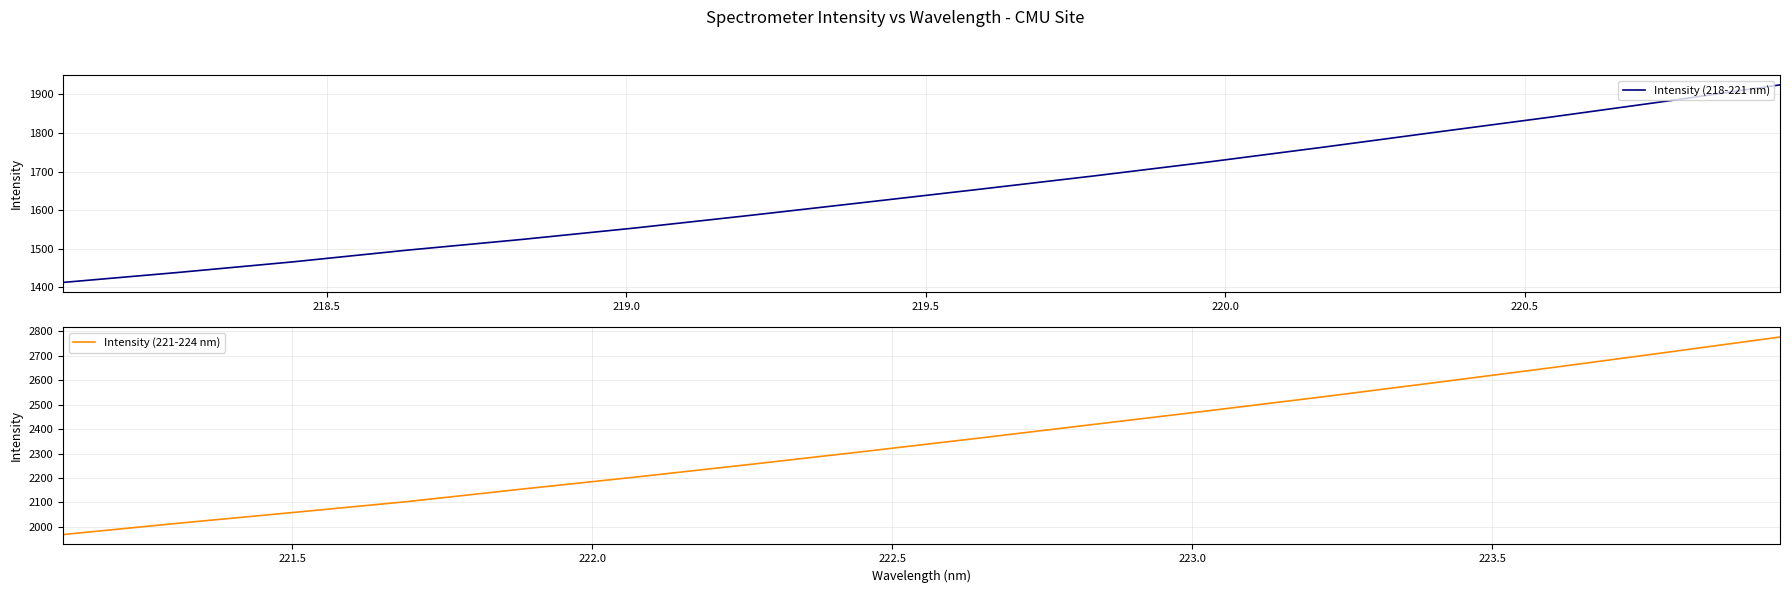

What is the lowest value of the Intensity (221-224 nm) series?

1968.8